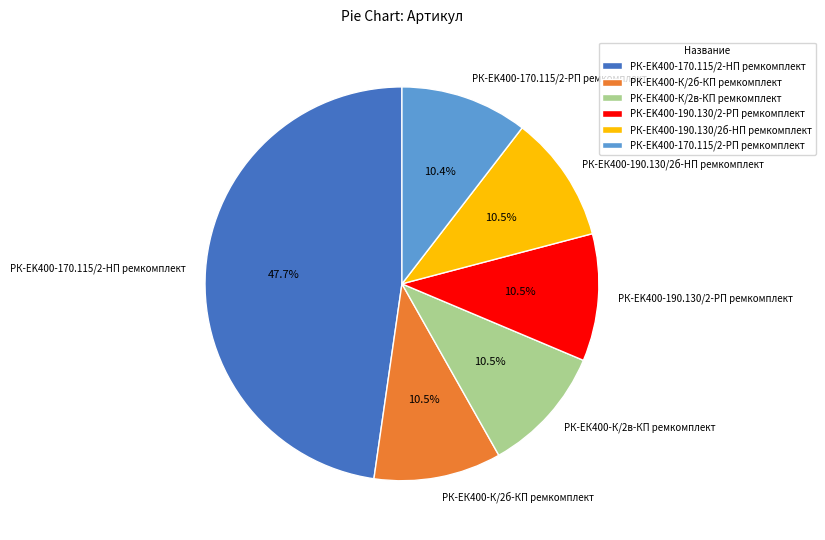

To the nearest percent, what is the difference between the largest and smallest slice percentages?

37%